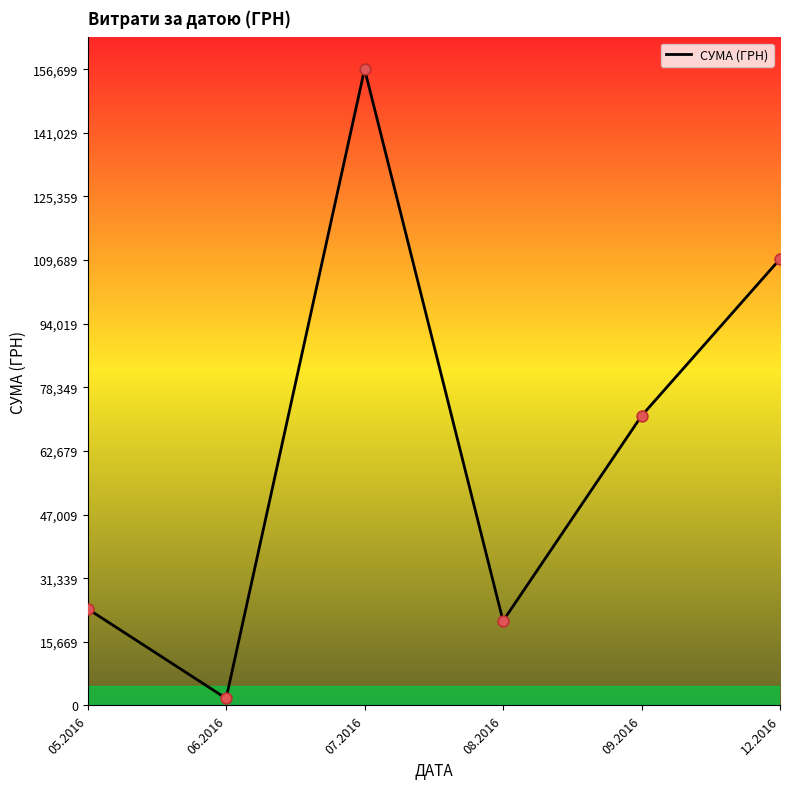

What is the change in value from 07.2016 to 09.2016?

-85382.4